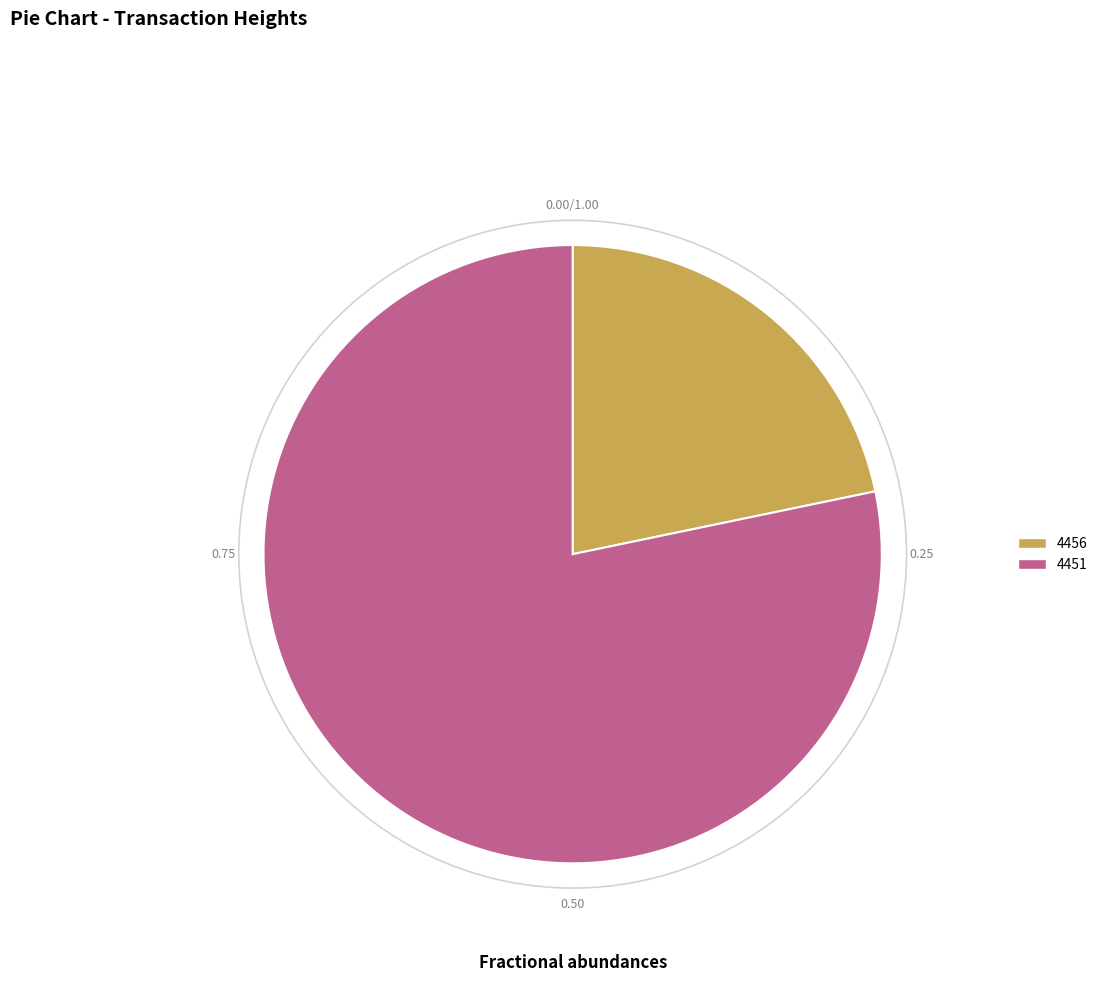

Which slice represents more than half of the pie?

4451